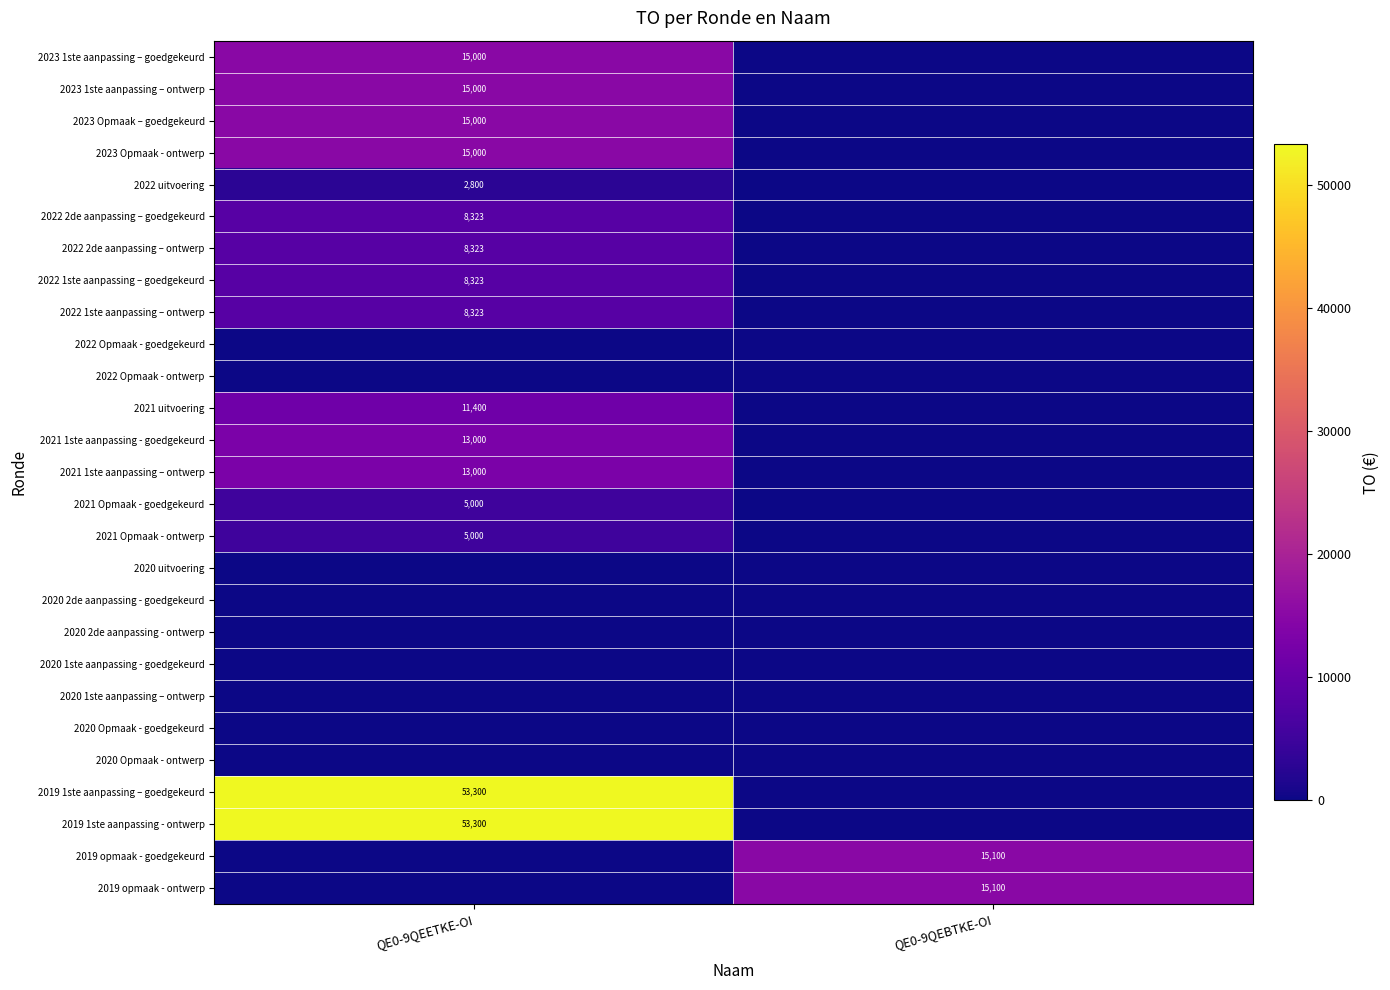

What is the maximum value shown in the chart?

53300